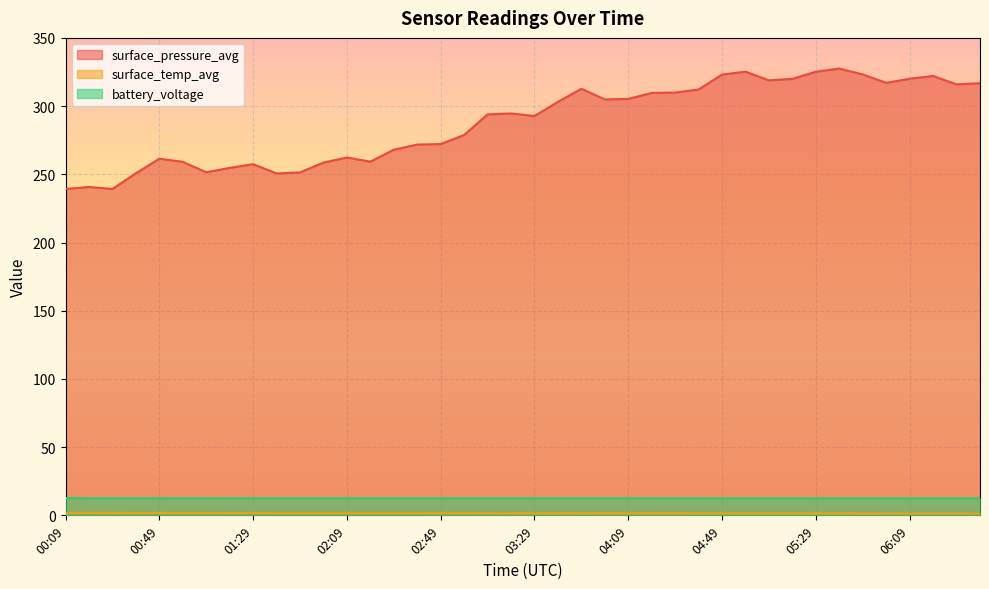

What is the total value across all series at 01:49?

265.7